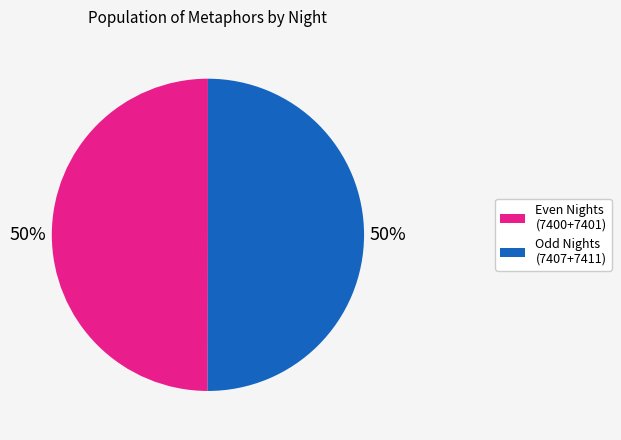

Is it true that Even Nights (7400+7401) is 62% of the pie?

False